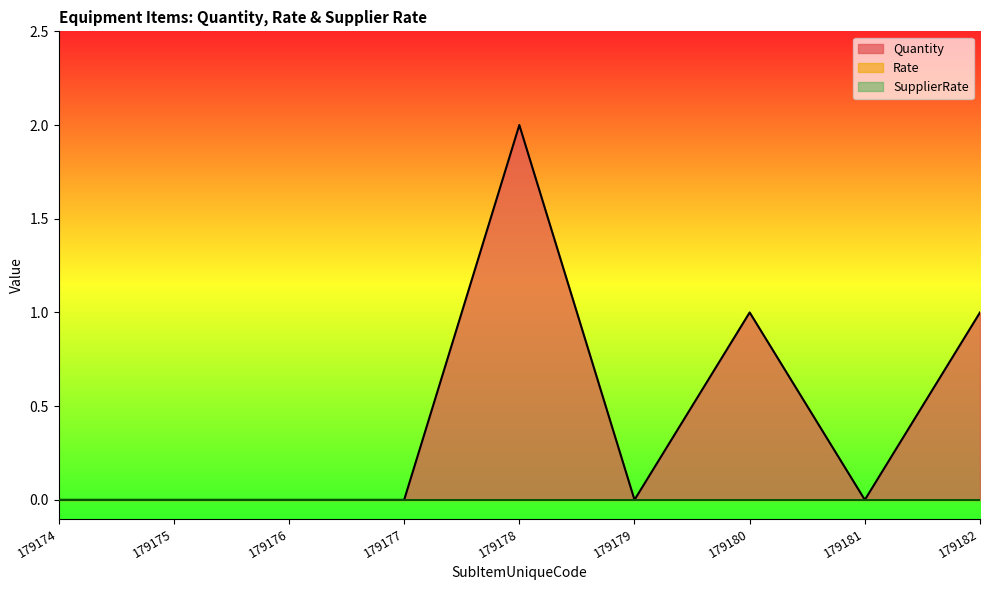

At how many categories does at least one series exceed 1?

1